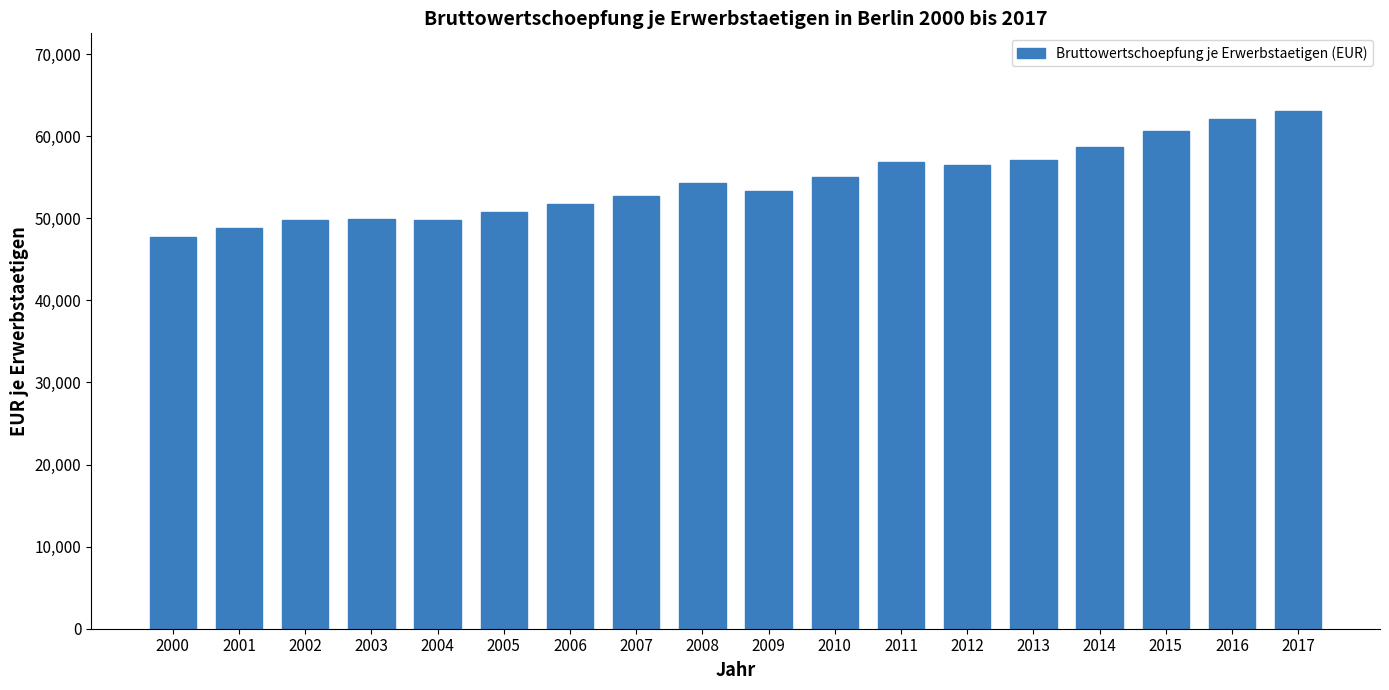

What is the smallest value displayed?

47666